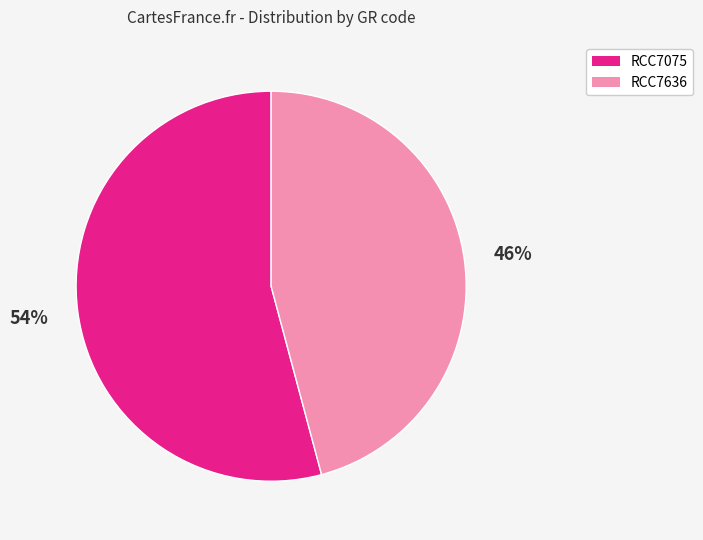

To the nearest percent, what is the average slice percentage?

50%